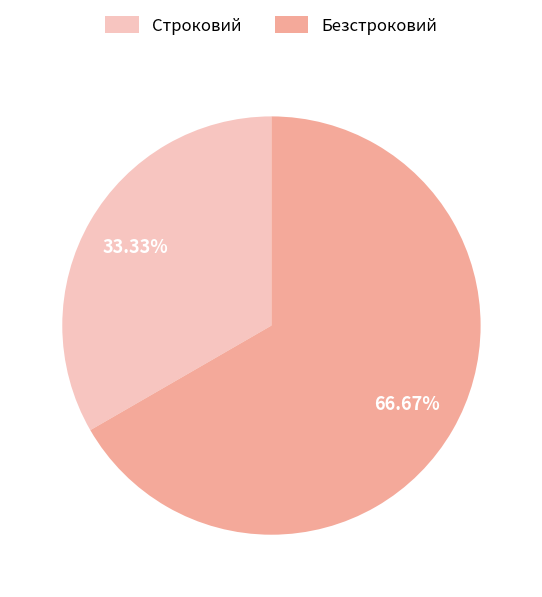

Which category has the biggest portion of the pie?

Безстроковий